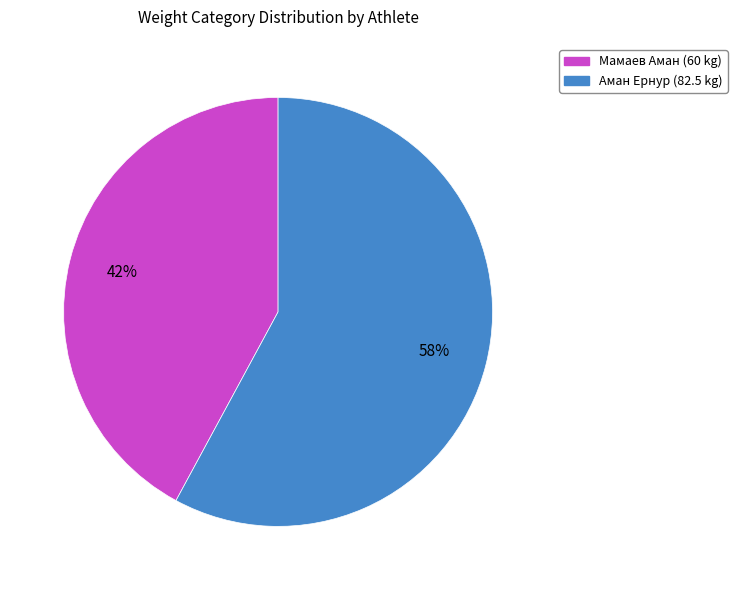

Between Мамаев Аман and Аман Ернур, which is larger?

Аман Ернур